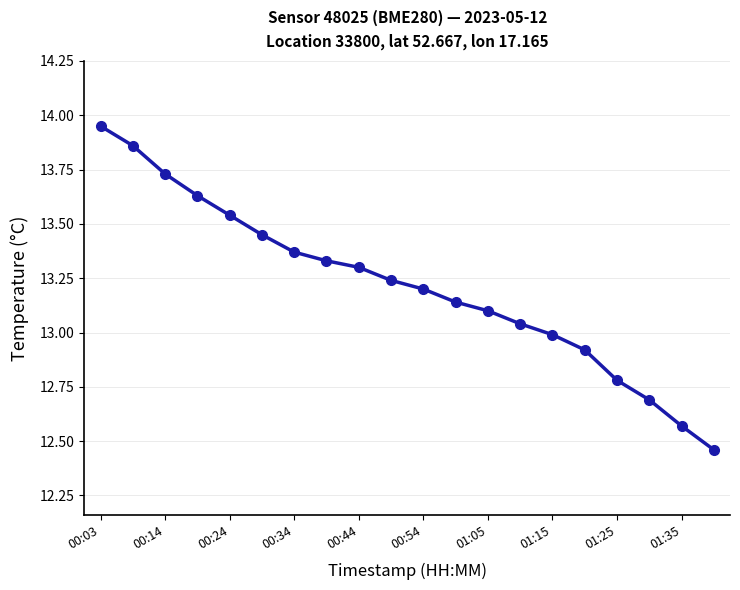

What is the difference between the maximum and minimum values?

1.5